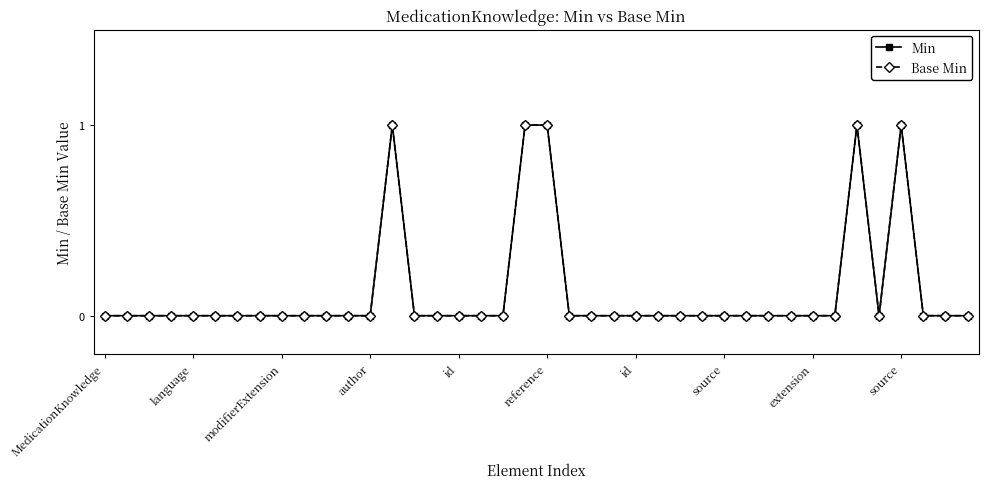

List the series in order of their peak value, lowest first.

Min, Base Min